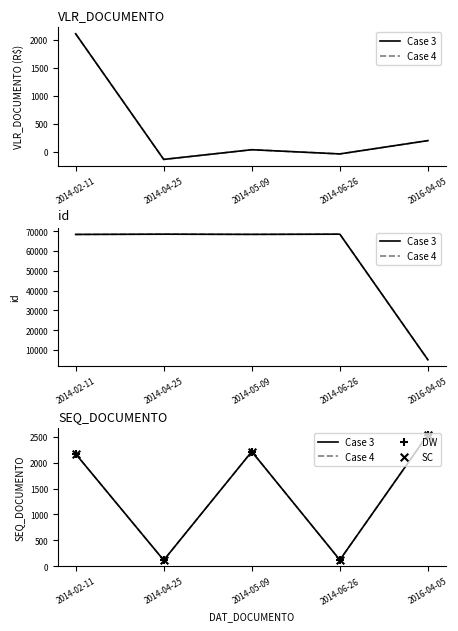

At which category is the sum across all series the highest?

2016-04-05